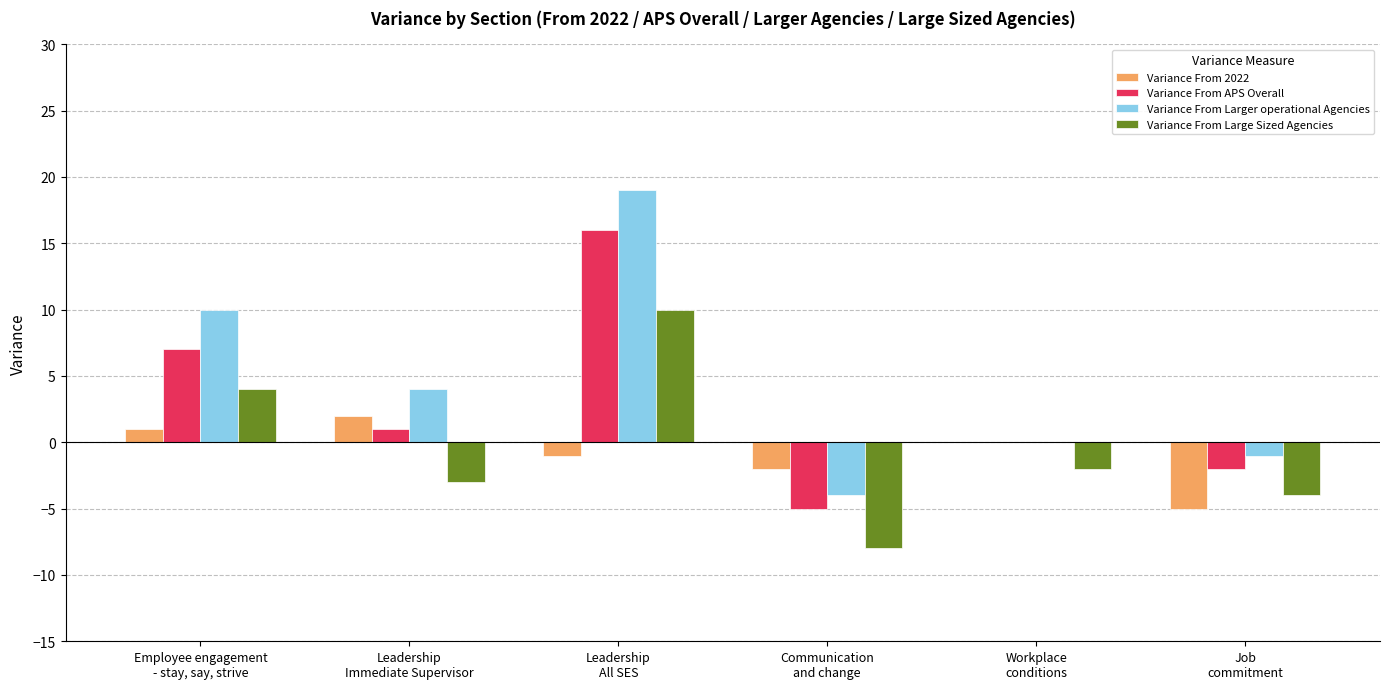

What is the sum of all Variance From Large Sized Agencies values?

-3